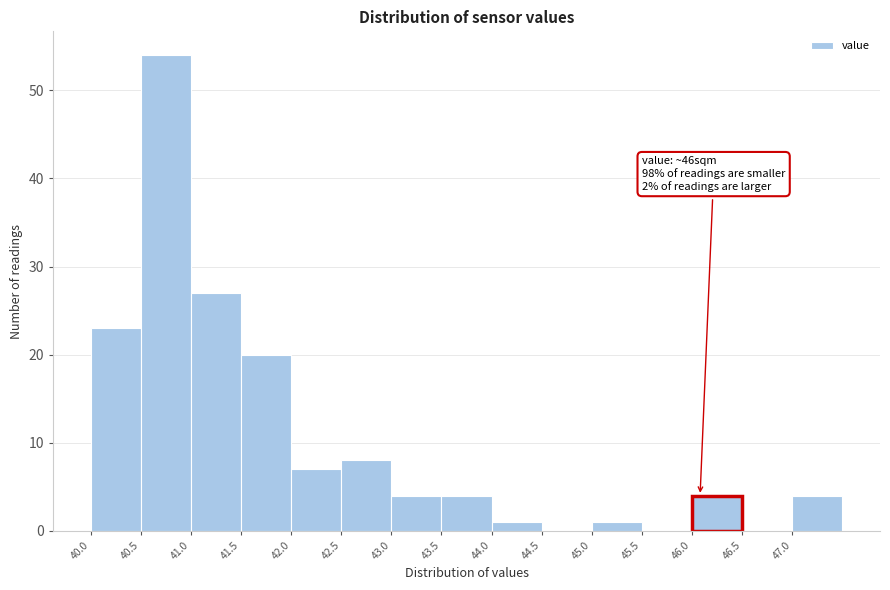

Which range on the x-axis has the tallest bar?

40.5 to 41.0